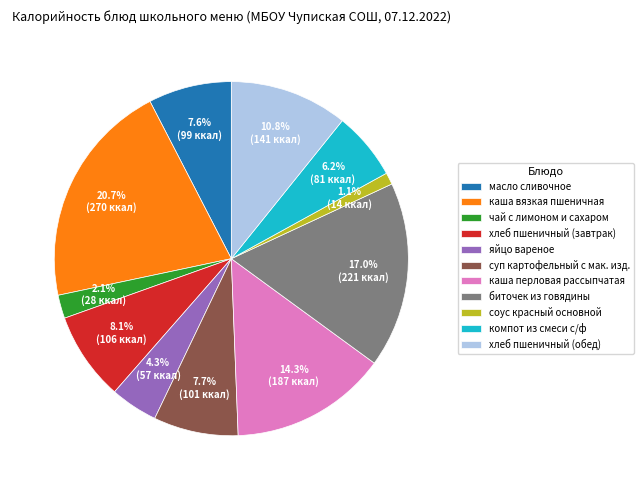

Do каша перловая рассыпчатая and чай с лимоном и сахаром together represent more than half of the pie?

No